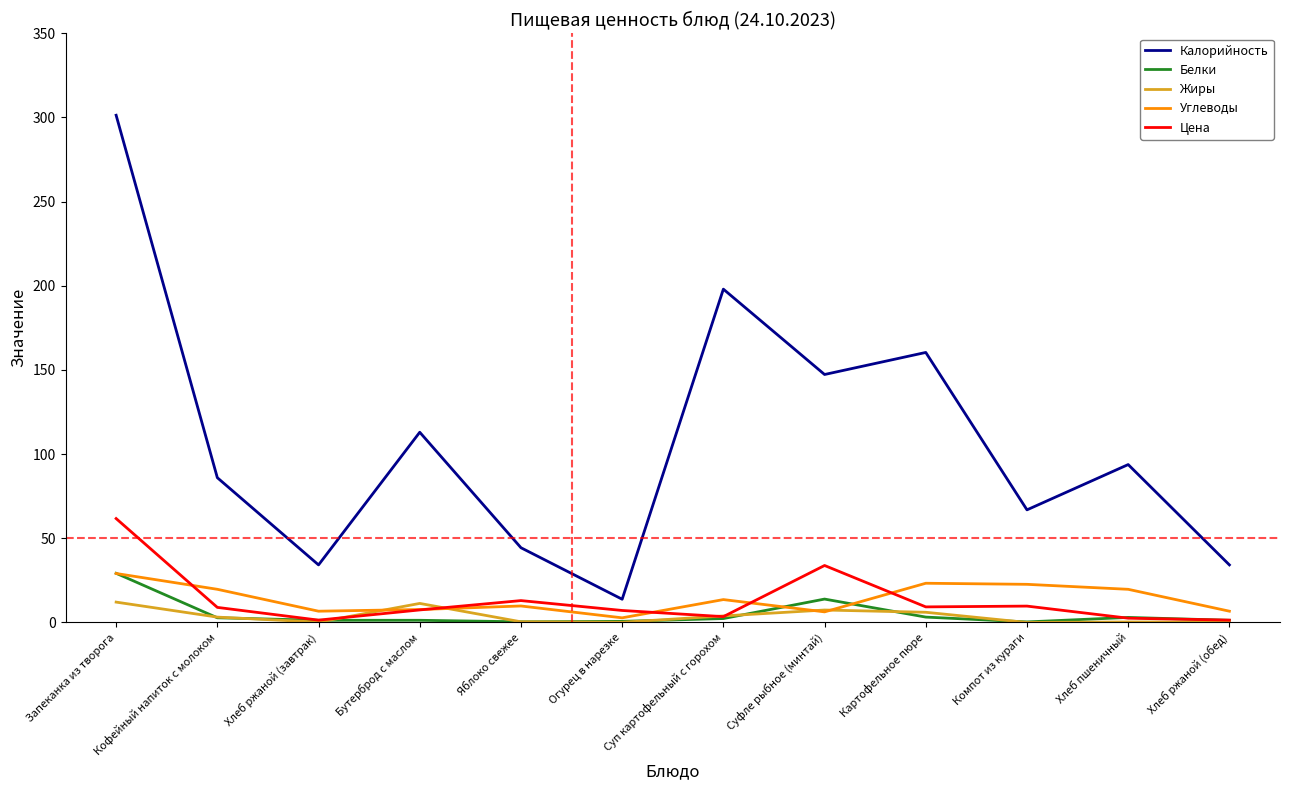

True or false: Калорийность and Жиры intersect in this chart.

False